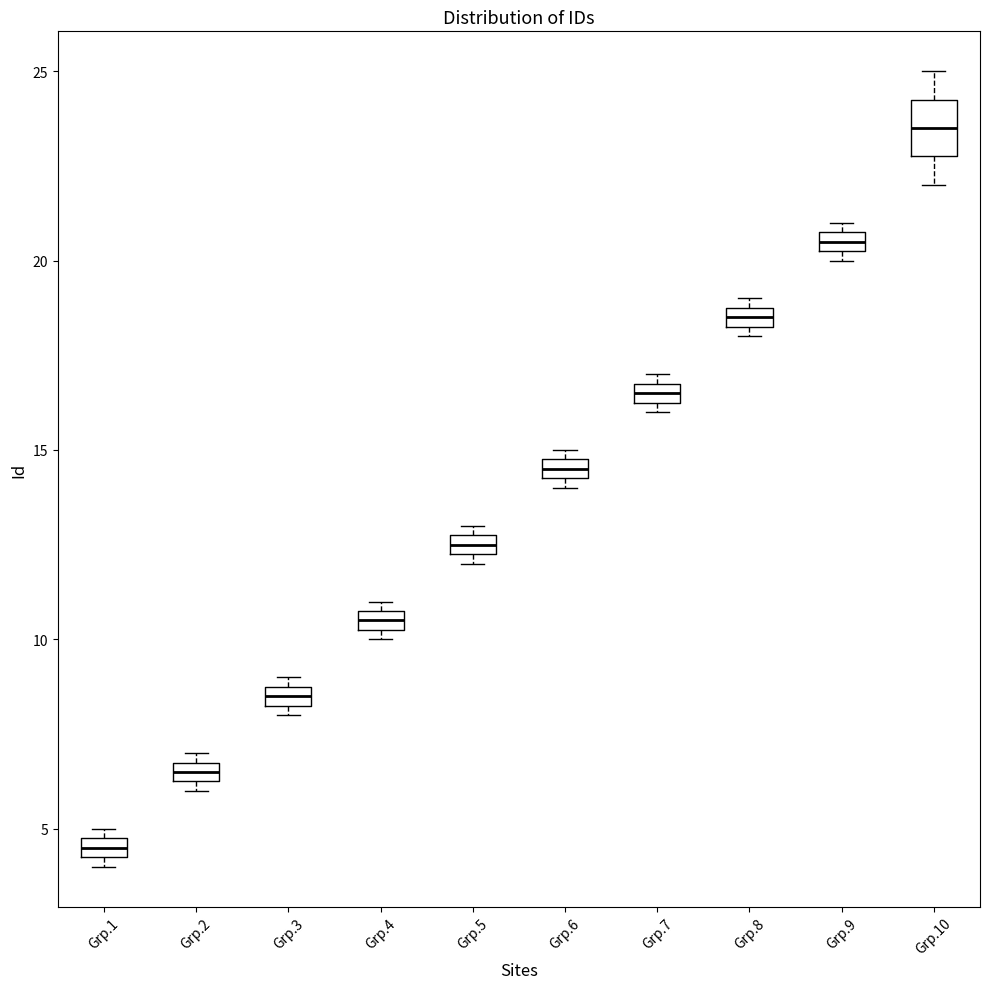

Which box's median line is the lowest?

Grp.1